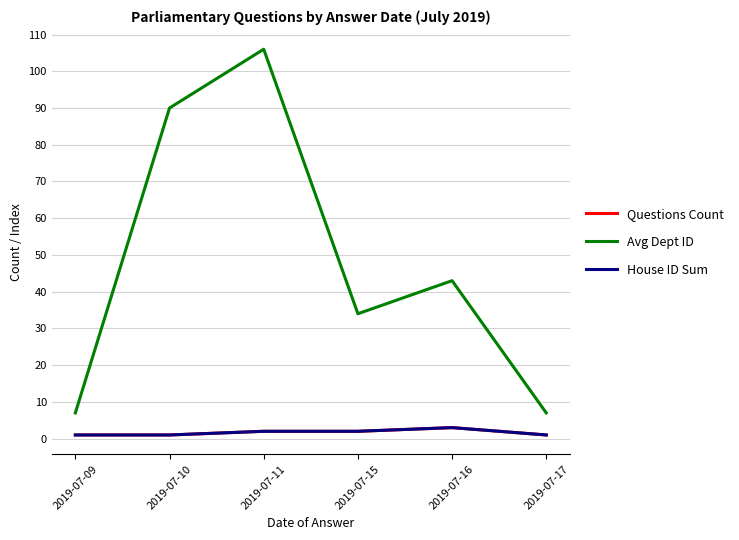

True or false: House ID Sum and Questions Count intersect in this chart.

False